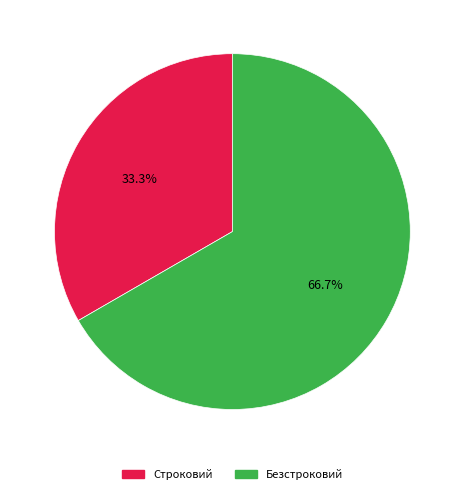

How many slices are in this pie chart?

2